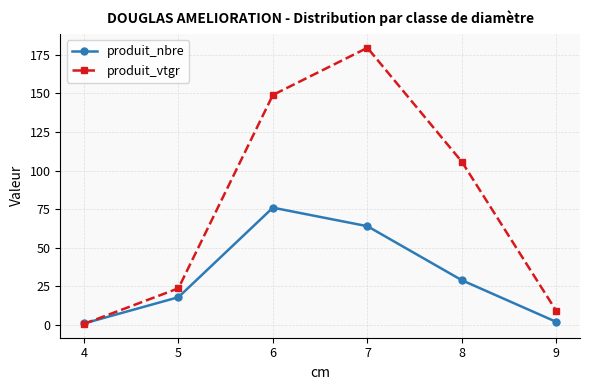

Where is the first local maximum for produit_vtgr?

7